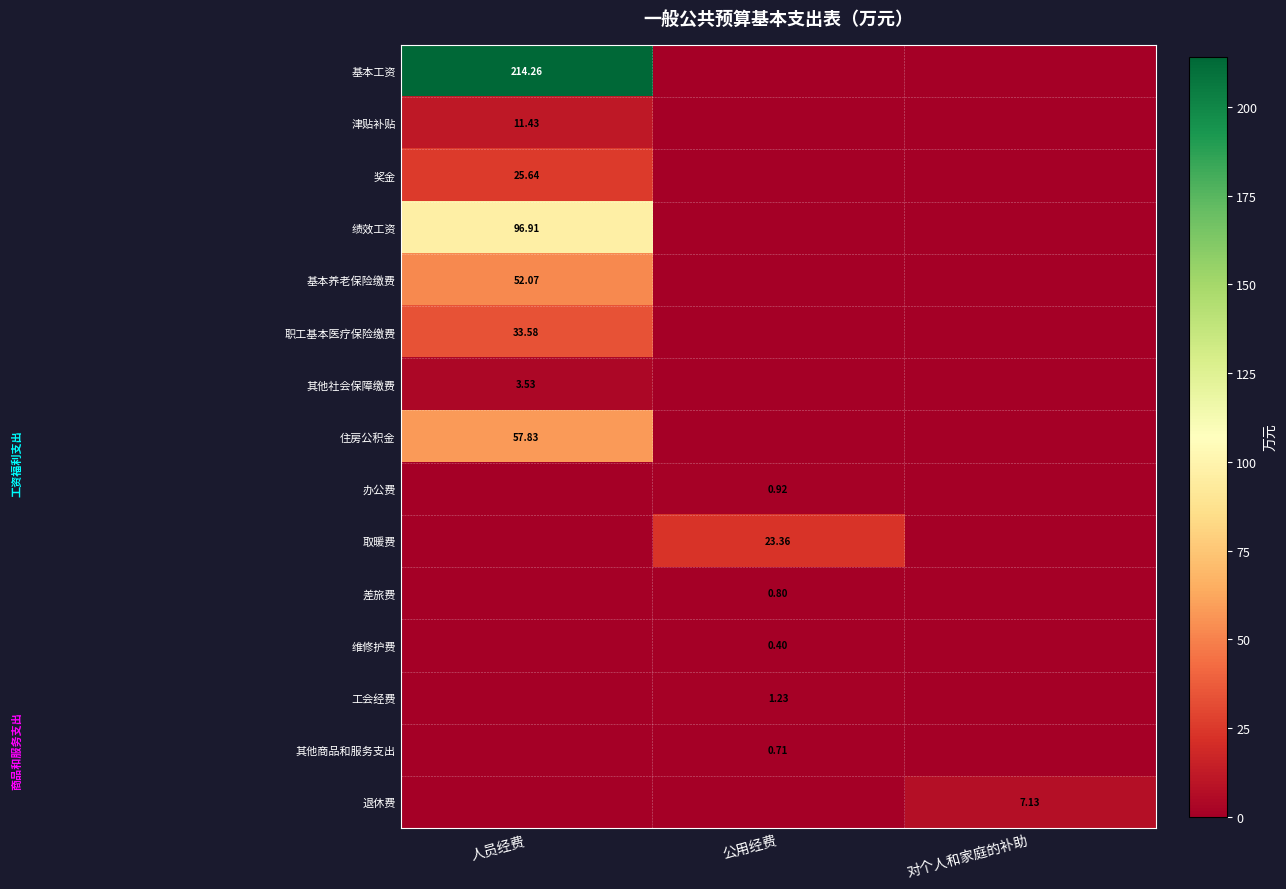

Is it true that 基本养老保险缴费 equals 80.1 at 人员经费?

False